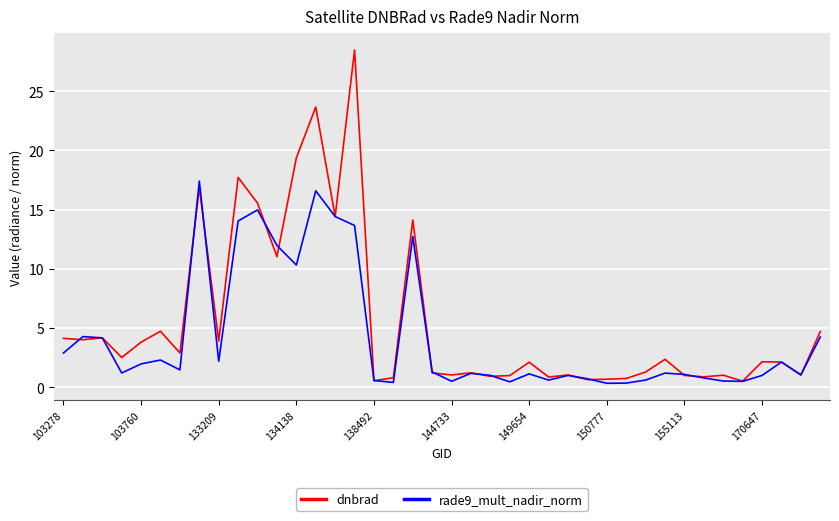

What is the greatest value displayed?

28.5